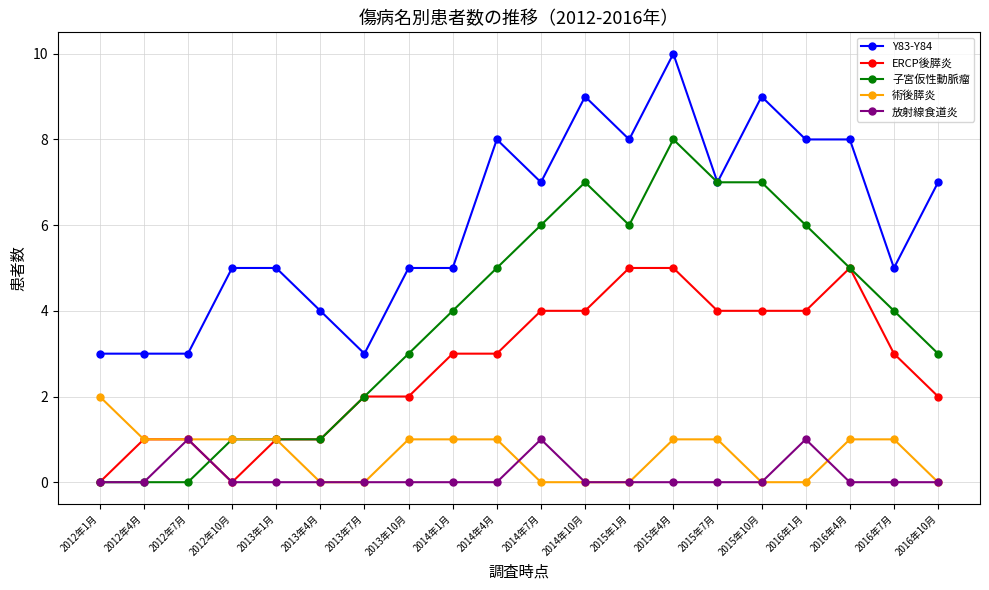

Count the number of categories in the chart.

20